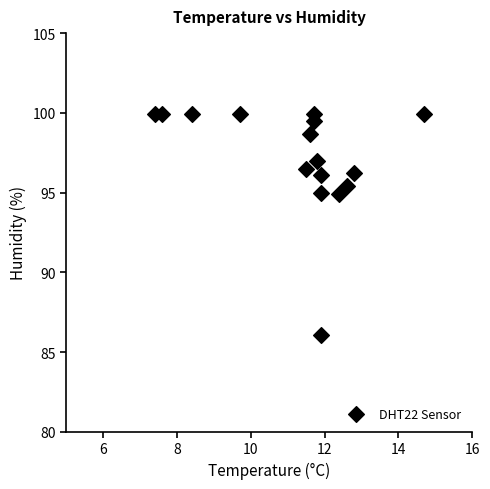

What is the range of Y values (max minus min)?

13.8